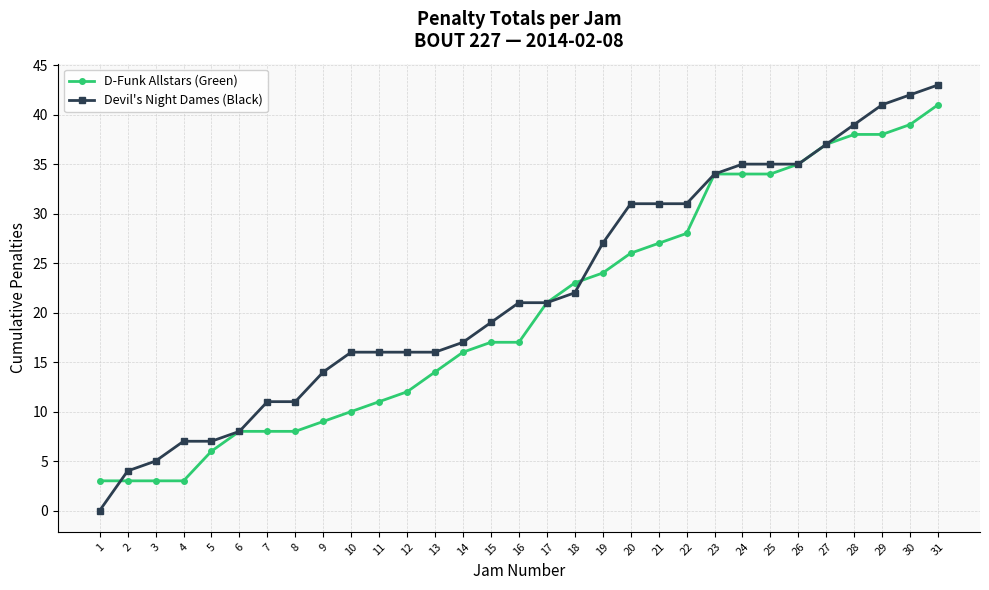

At which category is the sum across all series the highest?

31